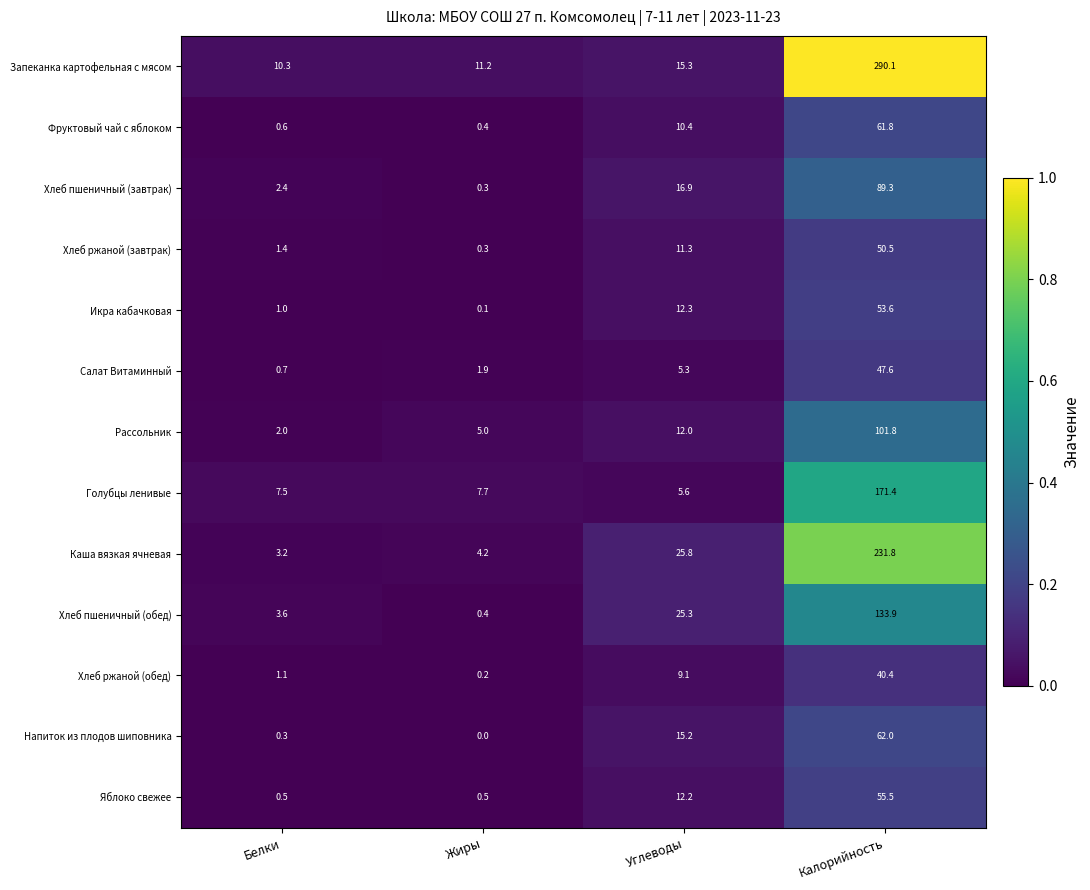

What is the difference between the second highest and minimum values in the Хлеб ржаной (обед) series?

8.9